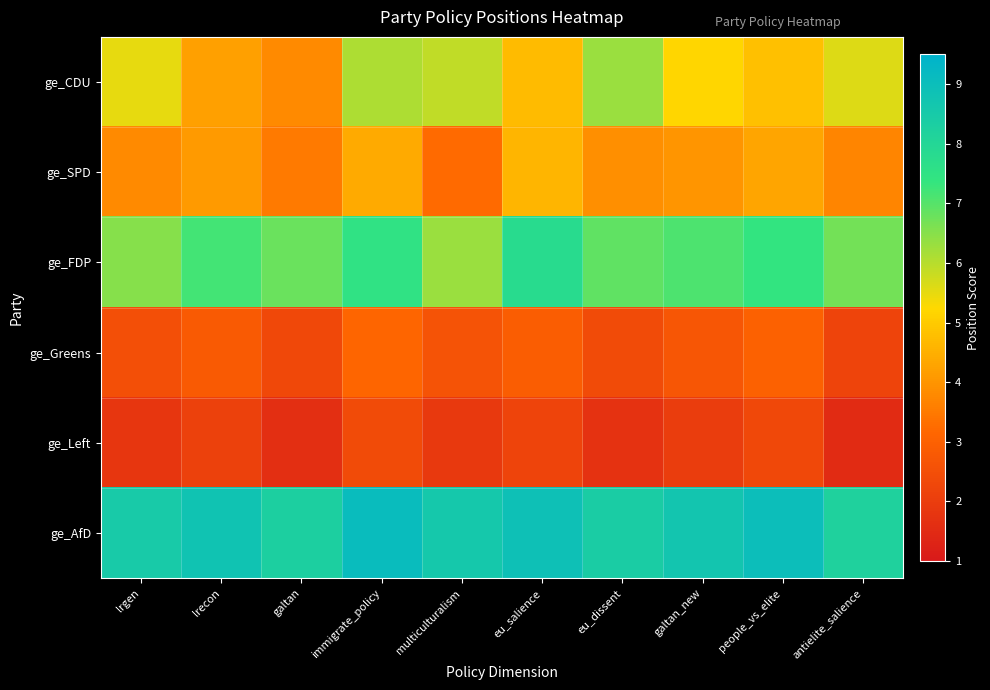

What is the greatest value displayed?

9.1